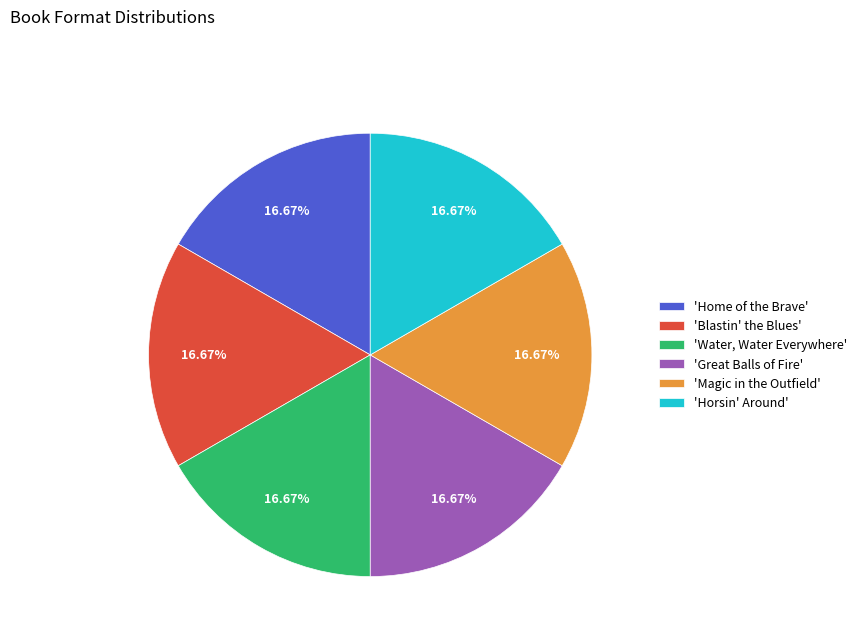

What is the ratio of the value at 'Water, Water Everywhere' to the value at 'Blastin' the Blues'?

1.0